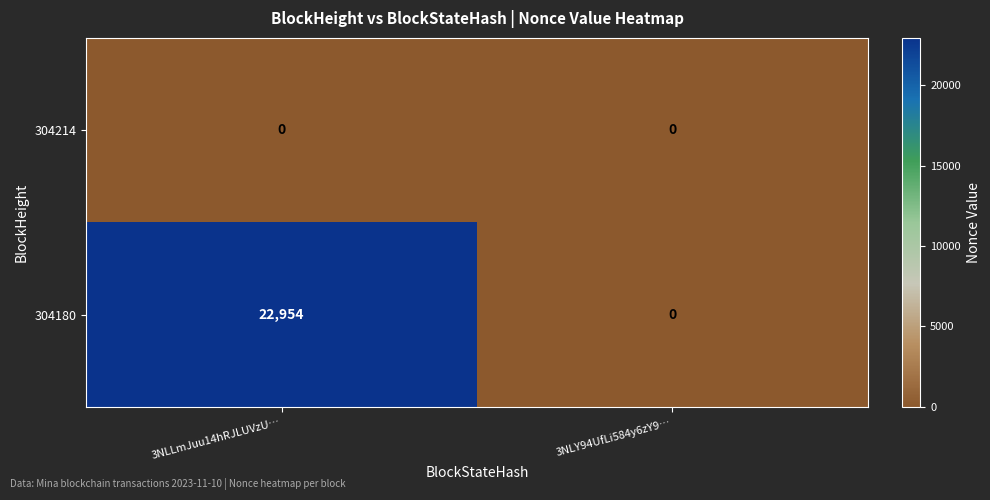

What is the total value across all series at 3NLLmJuu14hRJLUVzU…?

22954